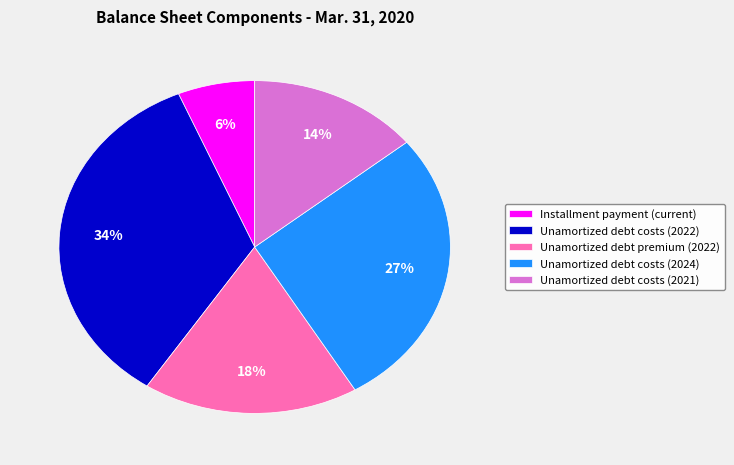

Which slice is the smallest?

Installment payment (current)